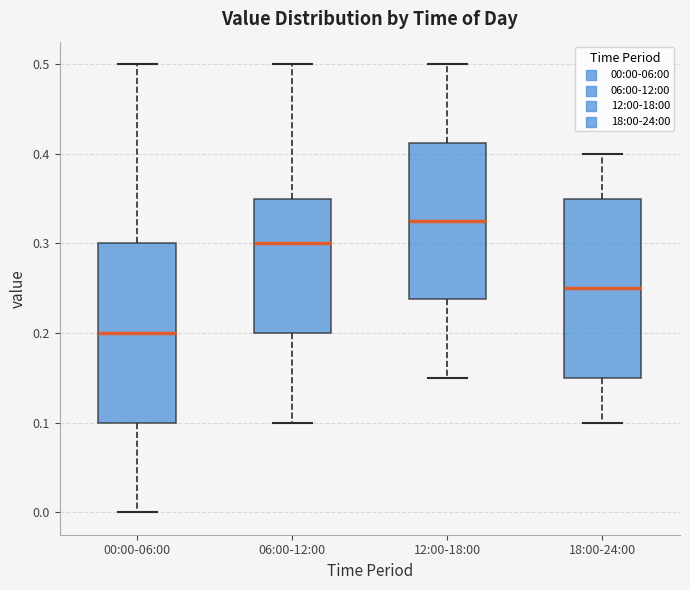

Reading left to right, transcribe this box plot: for each box, give where its median line is, the range the box spans, and where its two whiskers end, as read against the y-axis. The values are not printed on the chart, so give them approximately, as read against the axis.

00:00-06:00: median 0.20, box 0.10 to 0.30, whiskers 0.00 to 0.50
06:00-12:00: median 0.30, box 0.20 to 0.35, whiskers 0.10 to 0.50
12:00-18:00: median 0.33, box 0.24 to 0.41, whiskers 0.15 to 0.50
18:00-24:00: median 0.25, box 0.15 to 0.35, whiskers 0.10 to 0.40